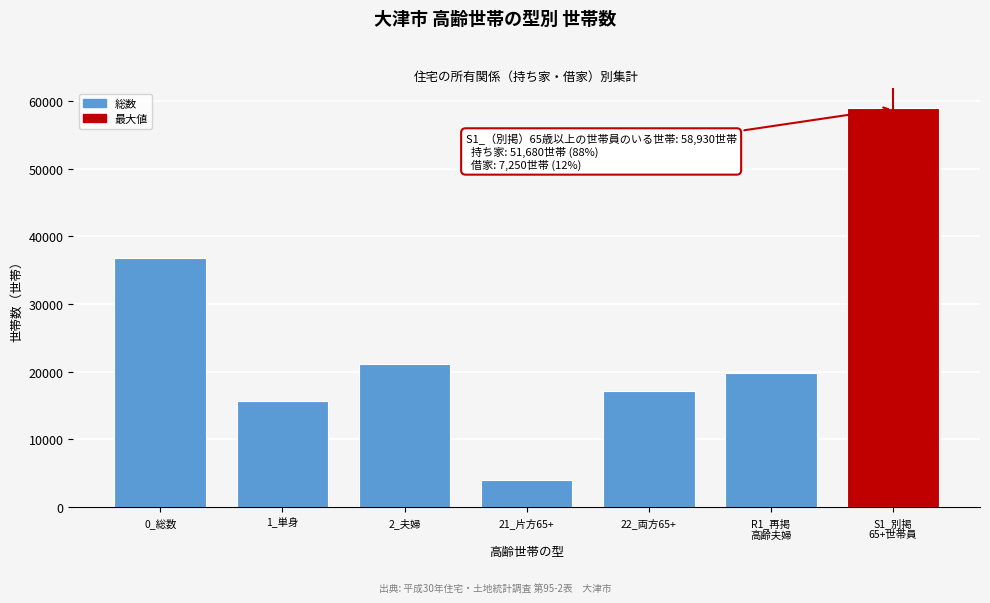

Reading left to right, what are all the values shown in this chart?

36850	15720	21130	3970	17160	19870	58930